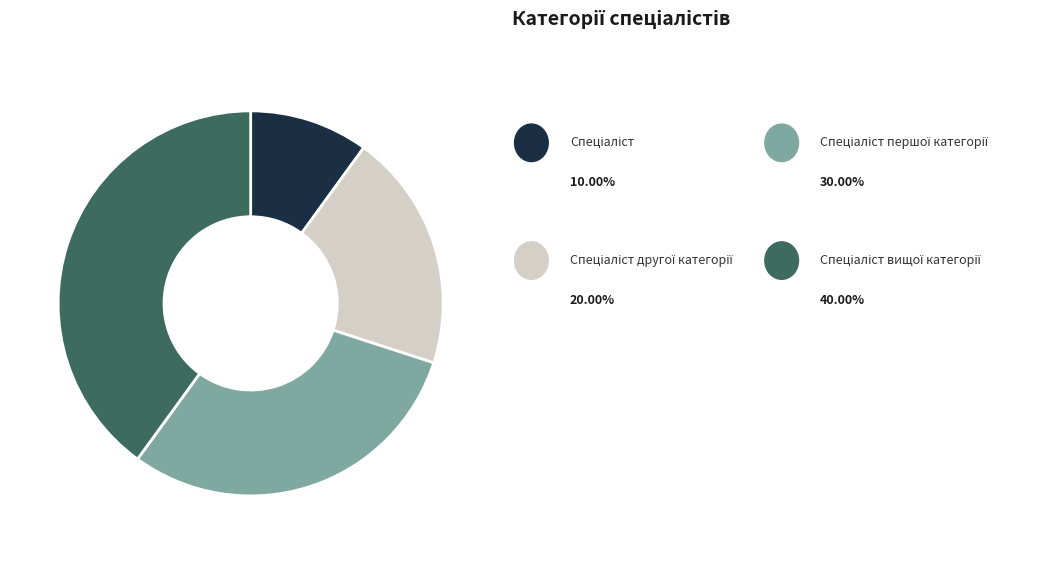

Does any single category account for the majority?

No